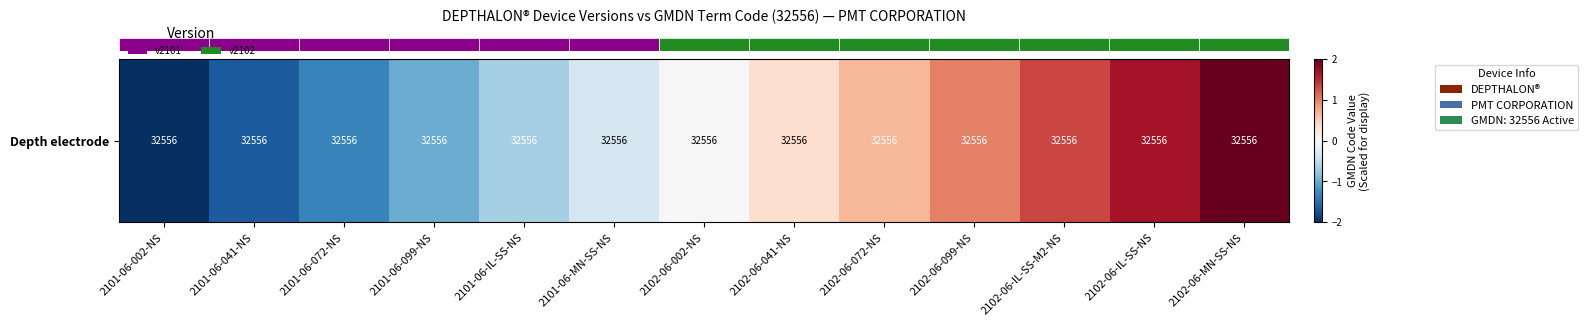

Reading right to left, extract all data points from this chart.

2102-06-MN-SS-NS=2.0	2102-06-IL-SS-NS=1.7	2102-06-IL-SS-M2-NS=1.3	2102-06-099-NS=1.0	2102-06-072-NS=0.7	2102-06-041-NS=0.3	2102-06-002-NS=0.0	2101-06-MN-SS-NS=-0.3	2101-06-IL-SS-NS=-0.7	2101-06-099-NS=-1.0	2101-06-072-NS=-1.3	2101-06-041-NS=-1.7	2101-06-002-NS=-2.0